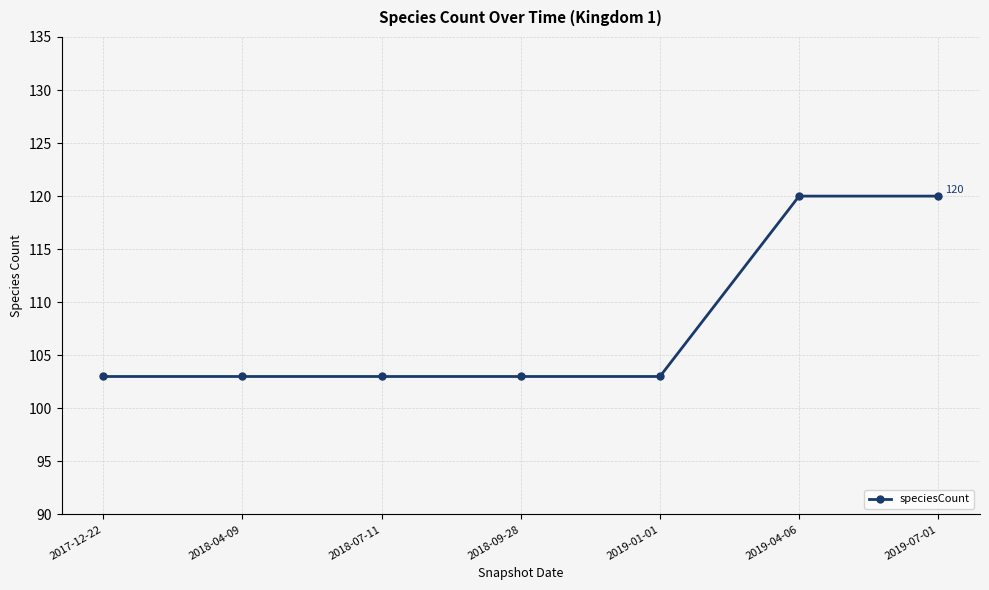

What is the maximum value shown in the chart?

120